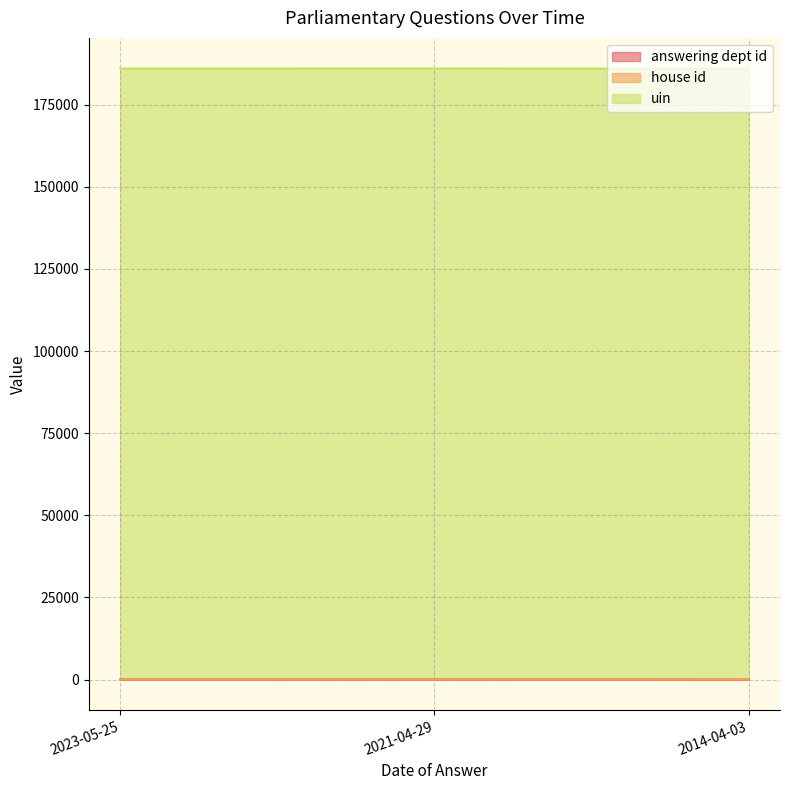

Does the chart have visible grid lines?

Yes